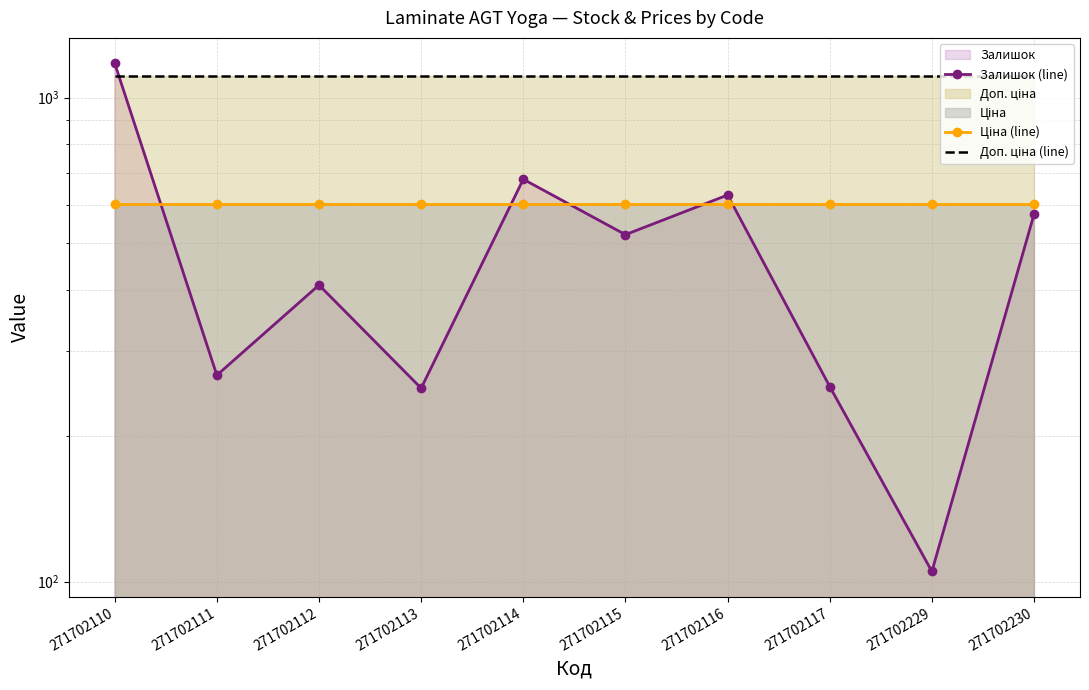

Rank the categories by Доп. ціна (line) value from highest to lowest.

271702110, 271702111, 271702112, 271702113, 271702114, 271702115, 271702116, 271702117, 271702229, 271702230